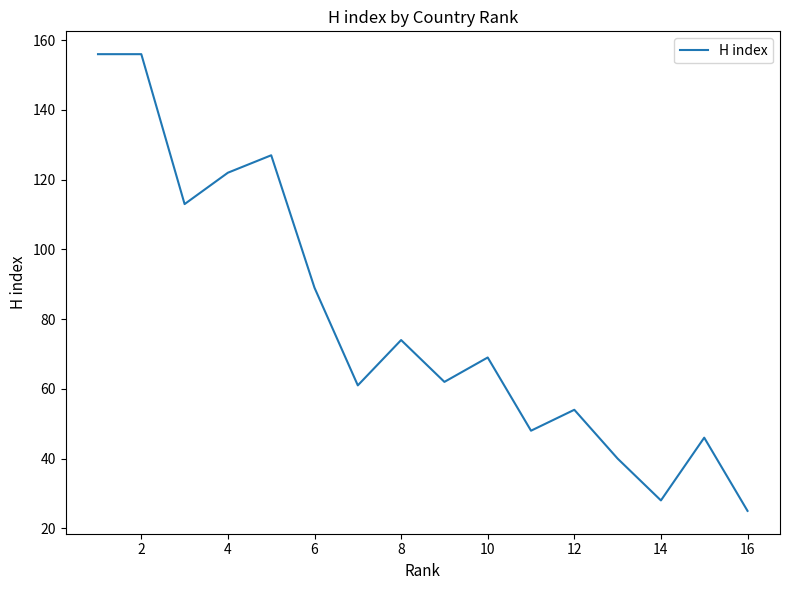

What is the greatest value displayed?

156